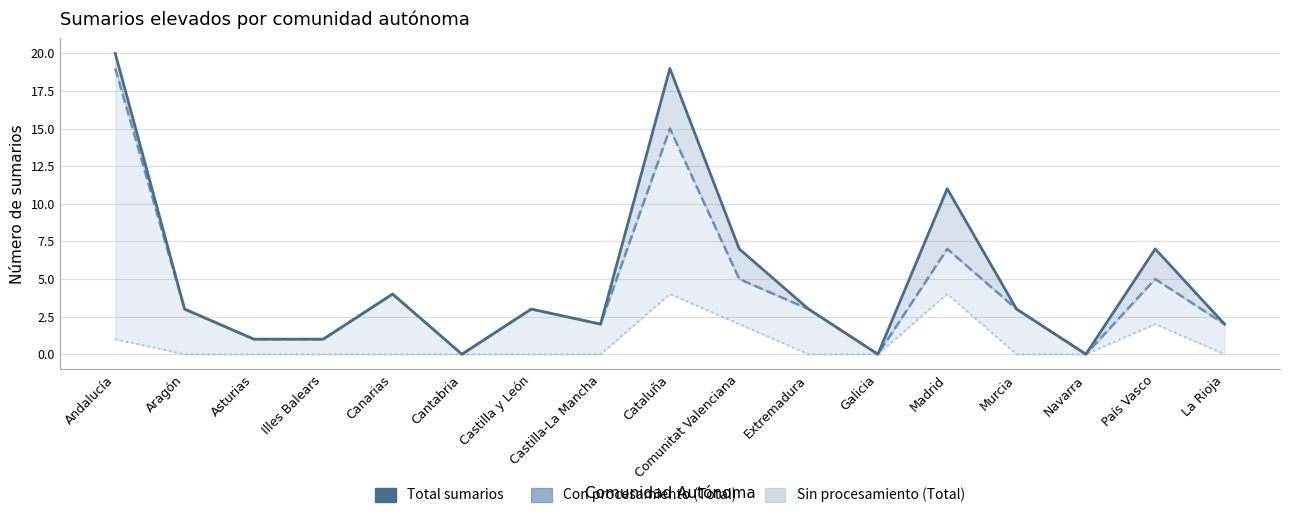

What is the maximum value for Con procesamiento (Total)?

19